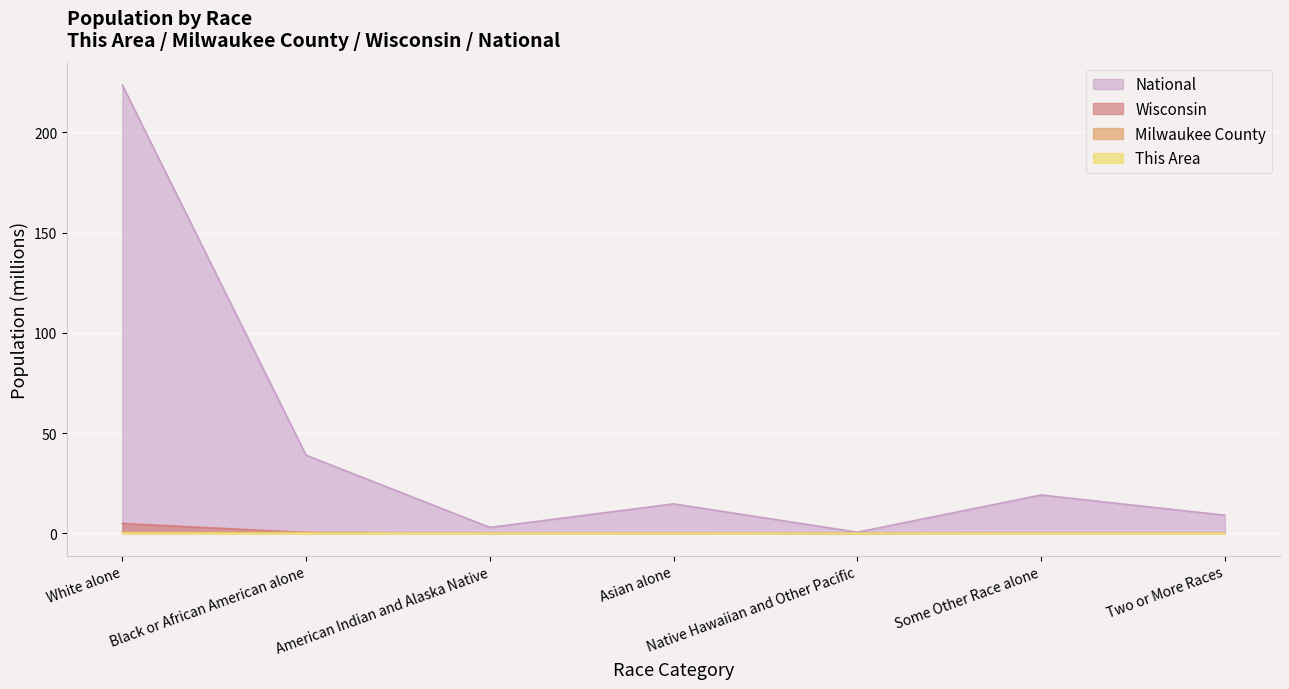

At which label does This Area reach its minimum?

Native Hawaiian and Other Pacific